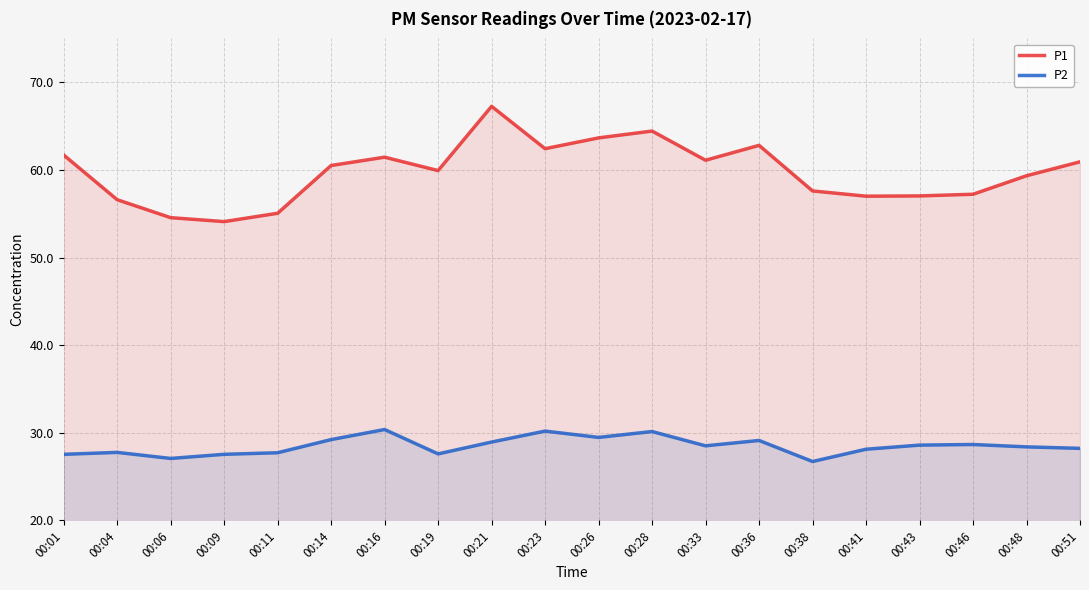

How many values in the P1 series exceed 60?

10